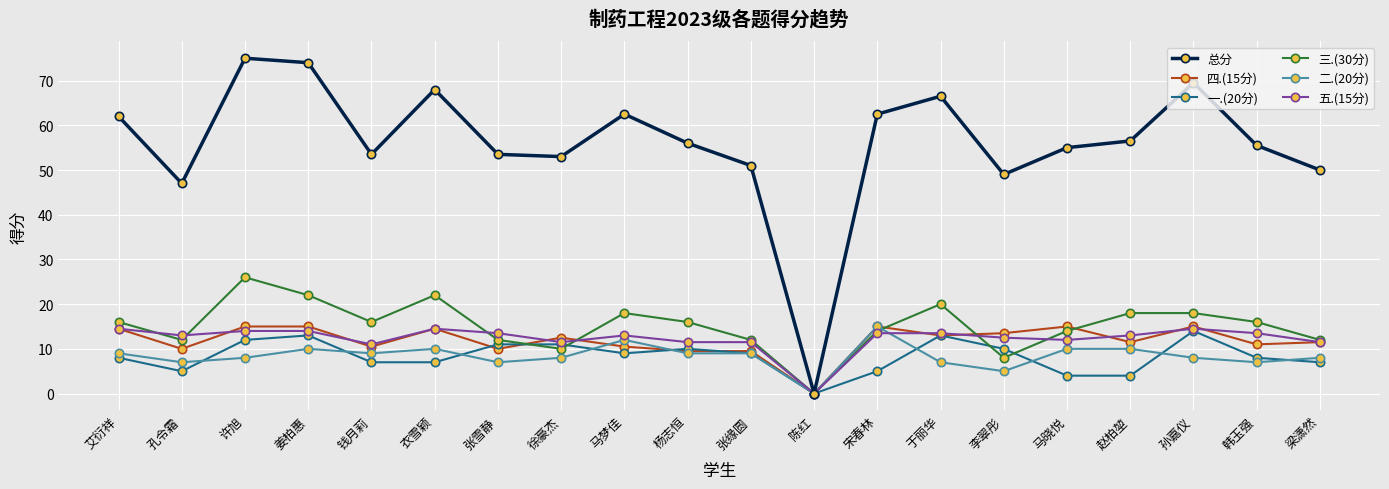

Count the number of data series in this chart.

6